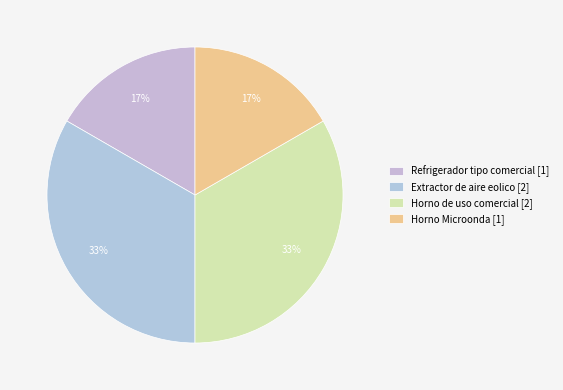

Between Refrigerador tipo comercial and Horno de uso comercial, which is larger?

Horno de uso comercial